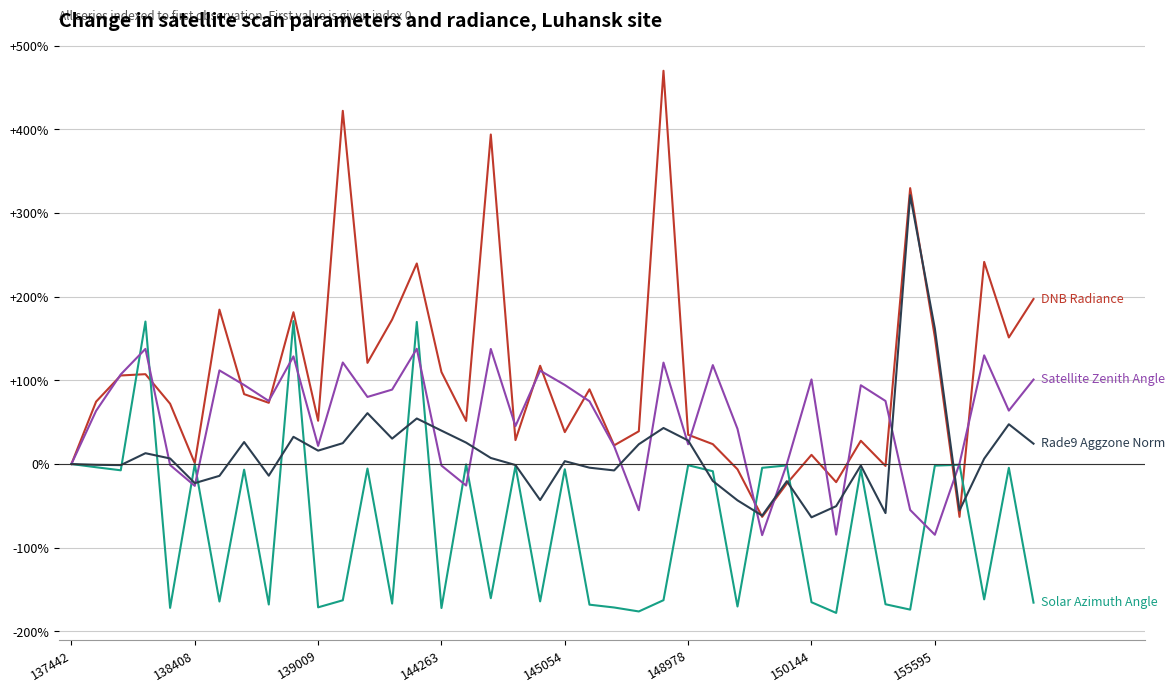

What is the minimum value shown in the chart?

-177.9